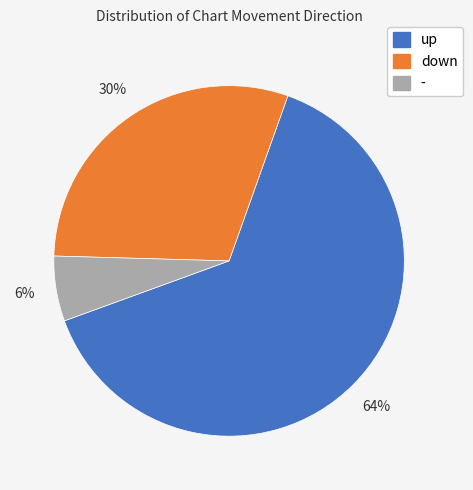

To the nearest percent, what percentage of the pie is -?

6%